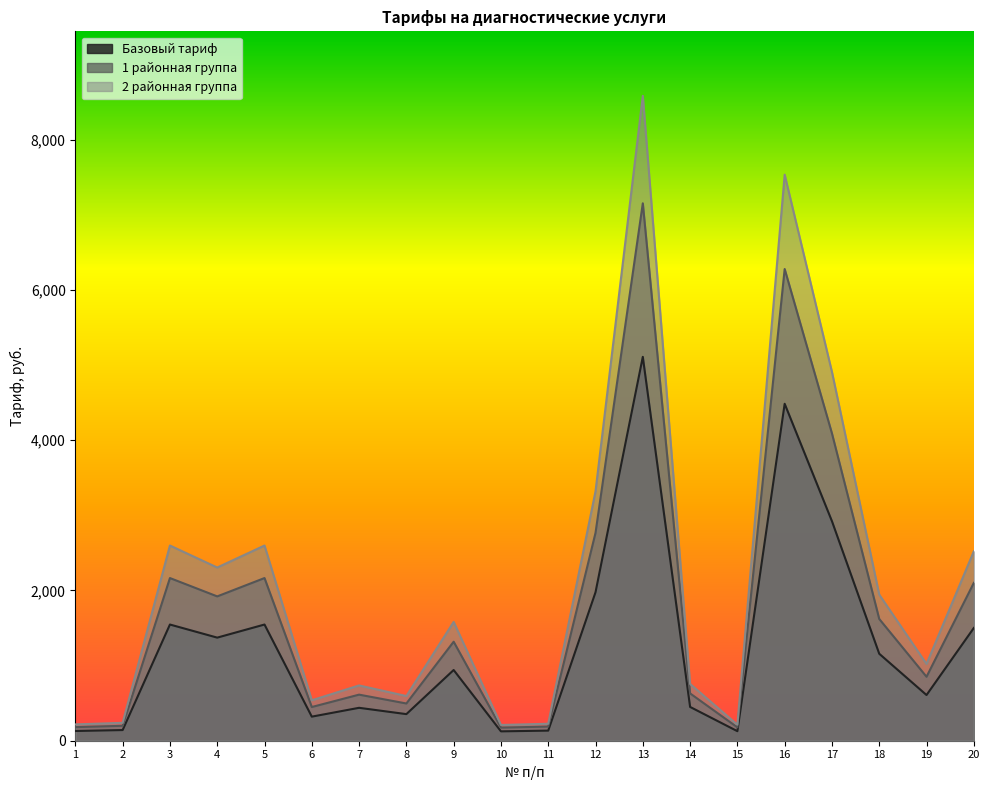

What is the total value across all series at 3?

6308.9